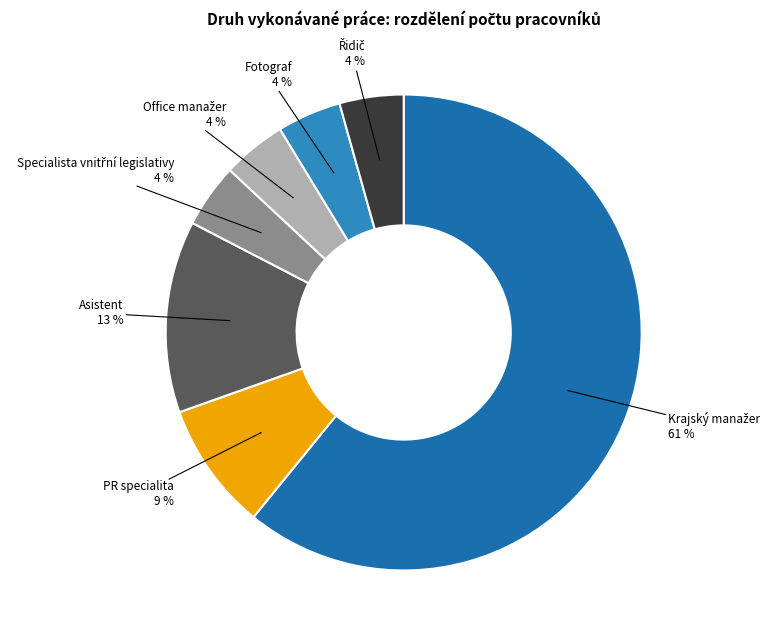

Does any single category account for the majority?

Yes